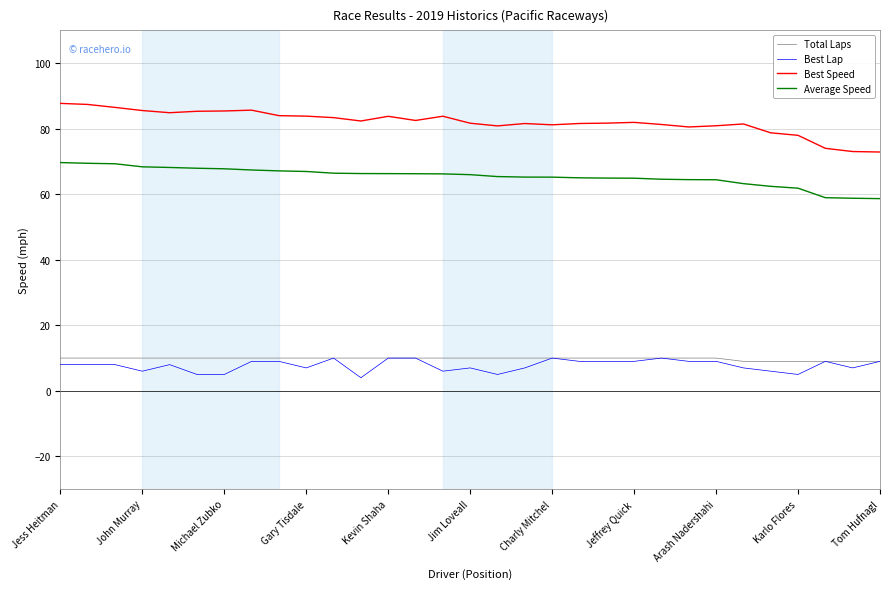

What is the smallest value displayed?

4.0